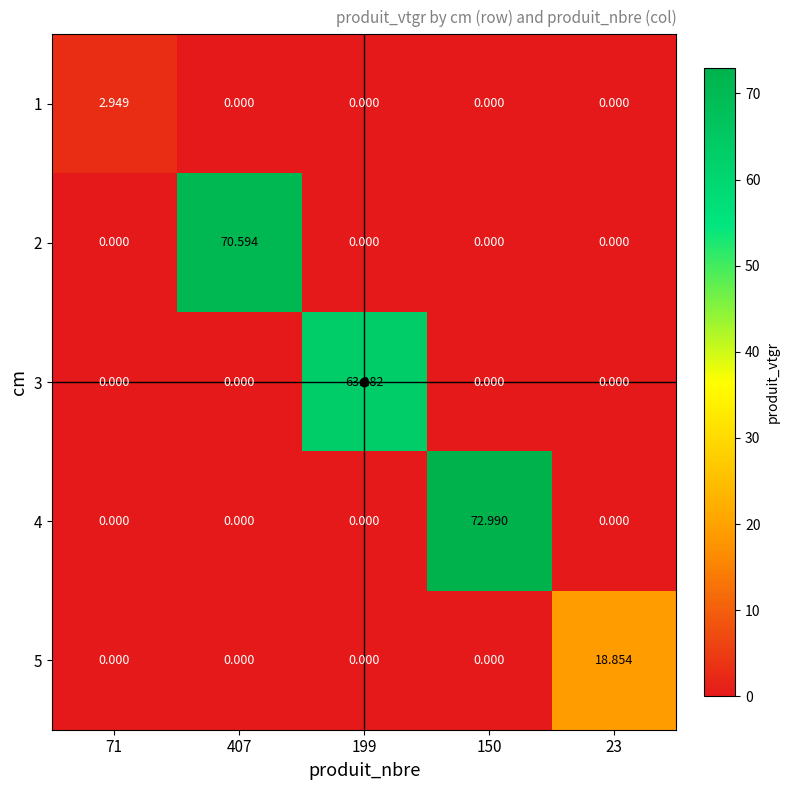

Is the value of 3 at 199 greater than the value of 4 at 150?

No